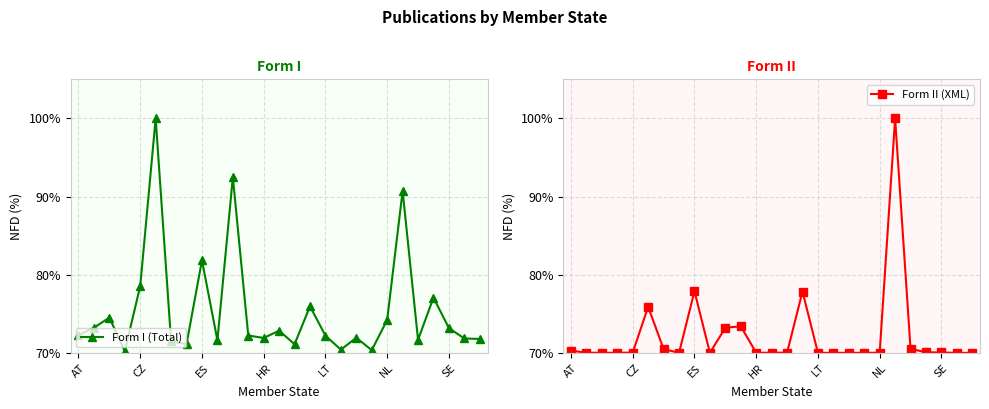

Is it true that Form I (Total) equals 43.9 at 9?

False